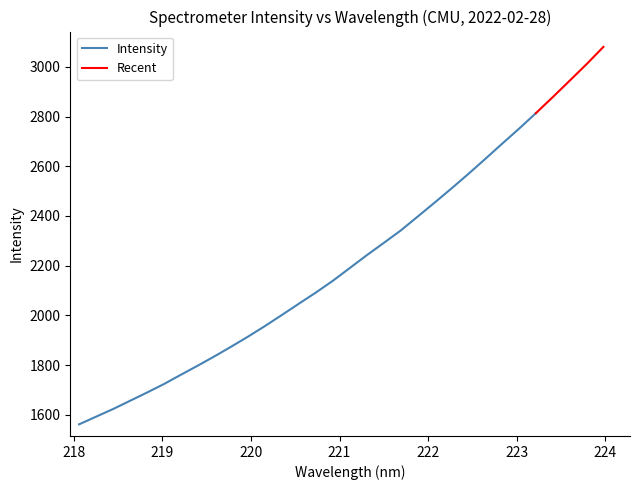

Rank the categories by value from lowest to highest.

0, 1, 2, 3, 4, 5, 6, 7, 8, 9, 10, 11, 12, 13, 14, 15, 16, 17, 18, 19, 20, 21, 22, 23, 24, 25, 26, 27, 28, 29, 30, 31